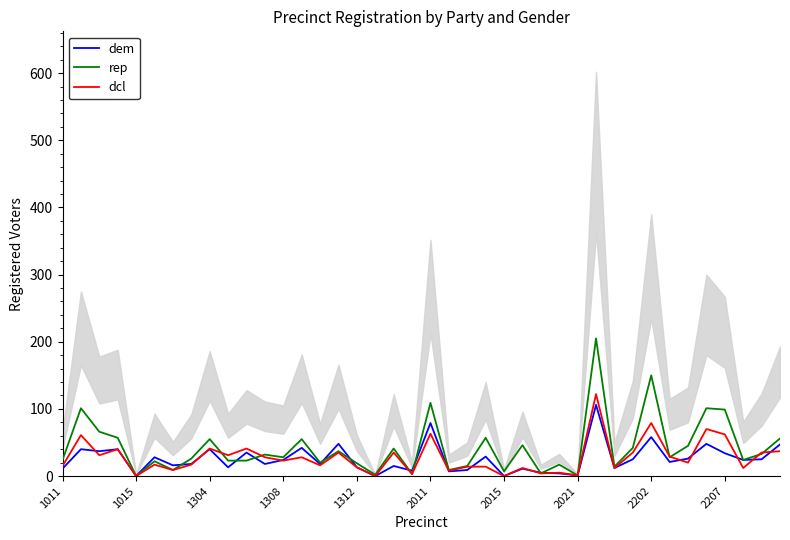

How many times do dem and dcl cross each other?

13